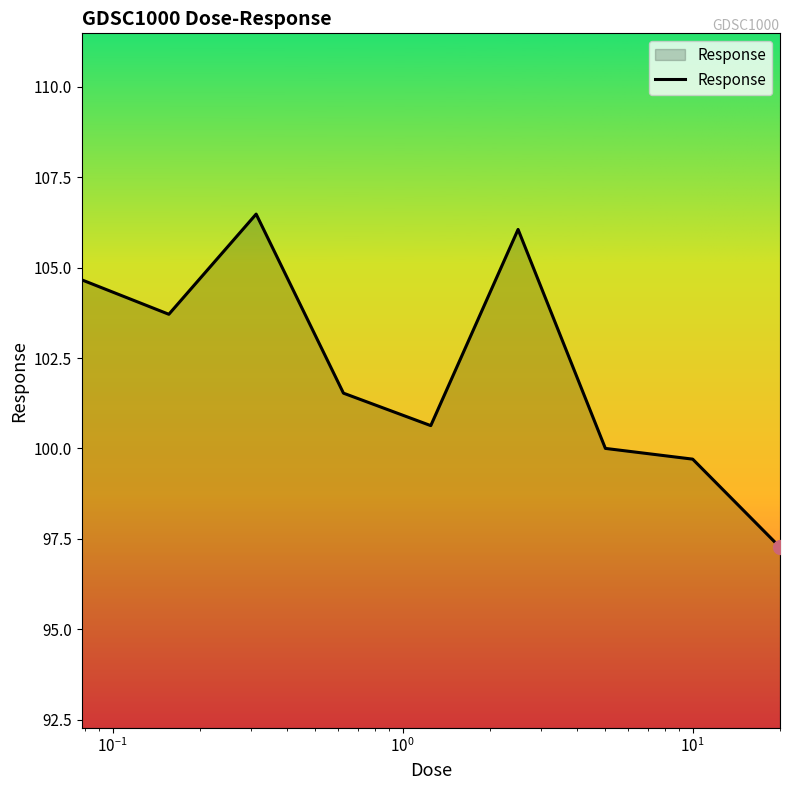

What is the difference between the maximum and minimum values?

9.2